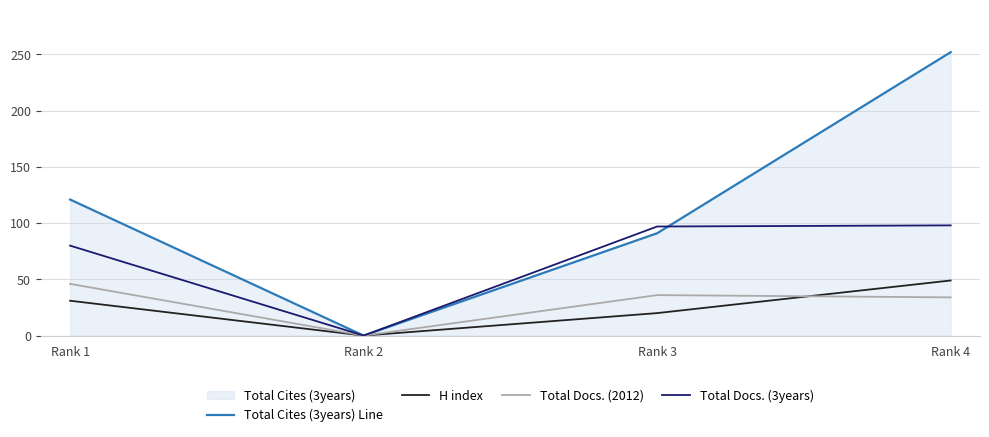

Reading right to left, list all the values displayed in this chart.

Total Cites (3years) Line: Rank 4=252	Rank 3=91	Rank 2=0	Rank 1=121
H index: Rank 4=49	Rank 3=20	Rank 2=0	Rank 1=31
Total Docs. (2012): Rank 4=34	Rank 3=36	Rank 2=0	Rank 1=46
Total Docs. (3years): Rank 4=98	Rank 3=97	Rank 2=0	Rank 1=80